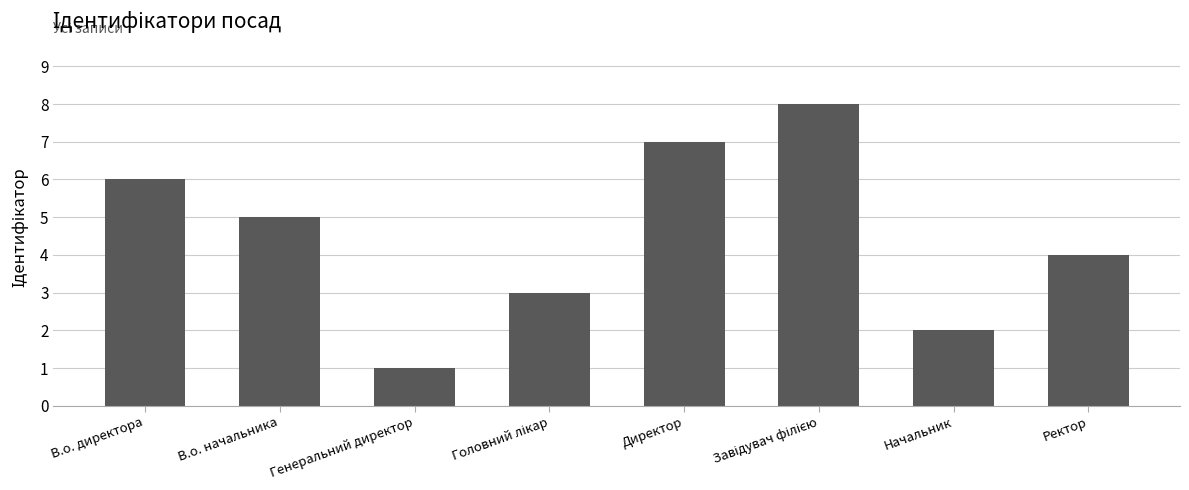

How many data points does each series have?

8